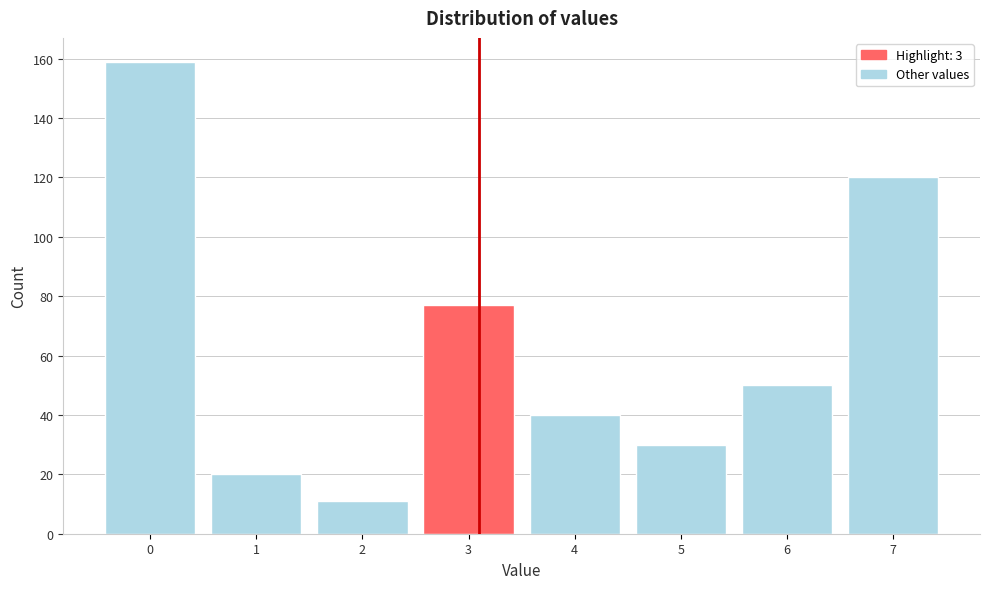

Reading right to left, what are all the values shown in this chart?

7=120	6=50	5=30	4=40	3=77	2=11	1=20	0=159